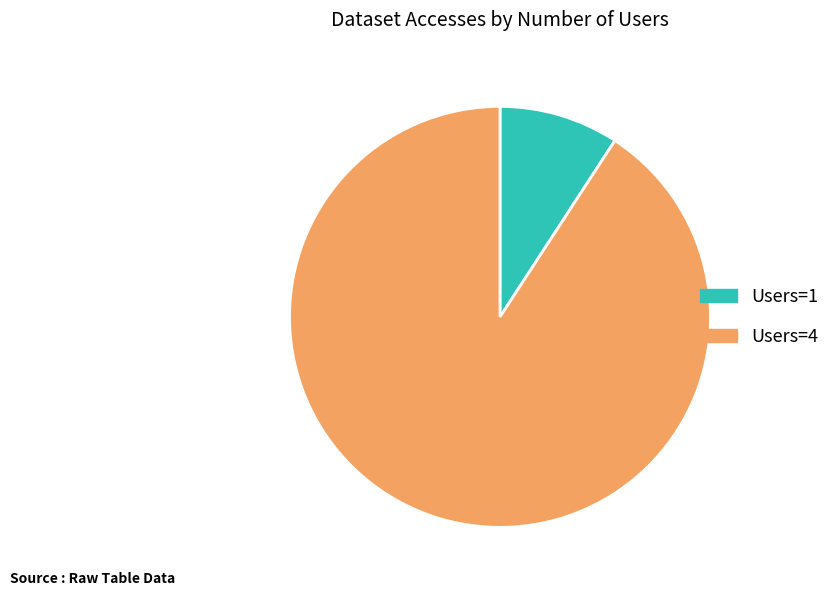

Is there a majority slice in this chart?

Yes